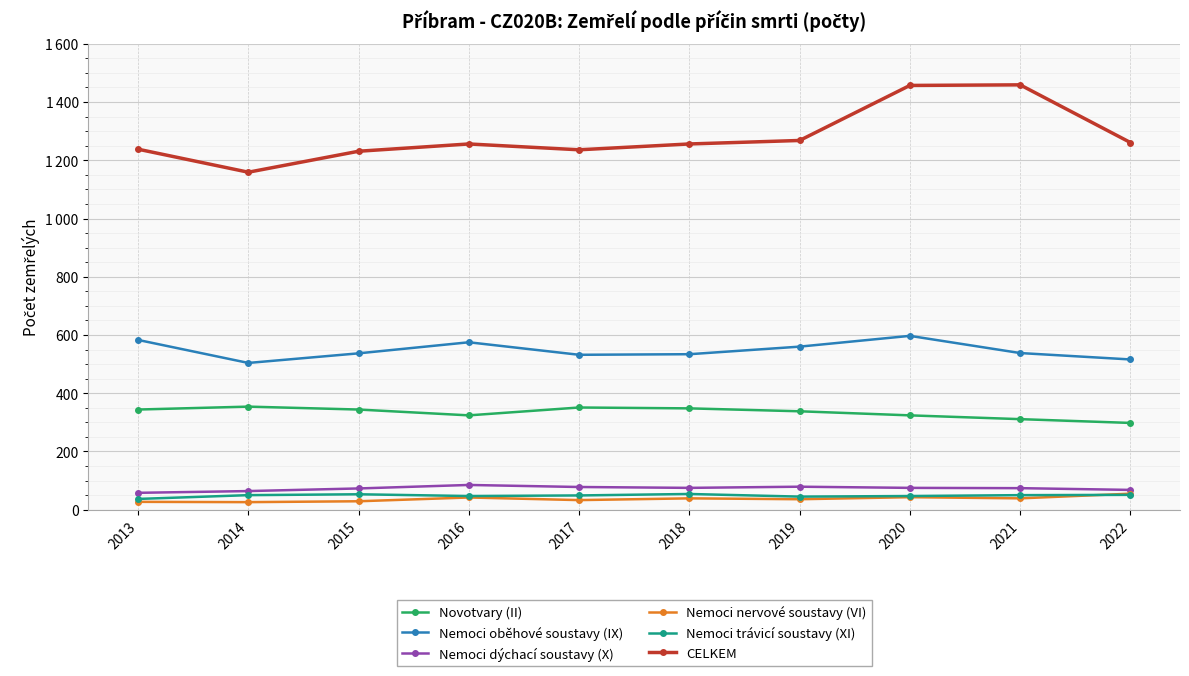

What is the value of the CELKEM point at the 1st from the left?

1238